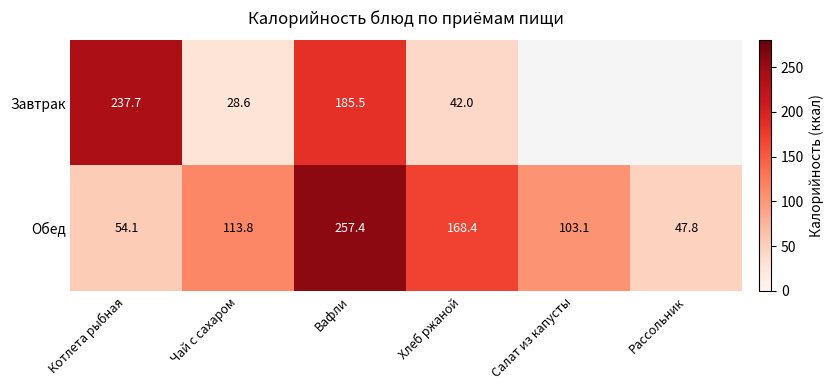

At which label does Обед reach its minimum?

Рассольник